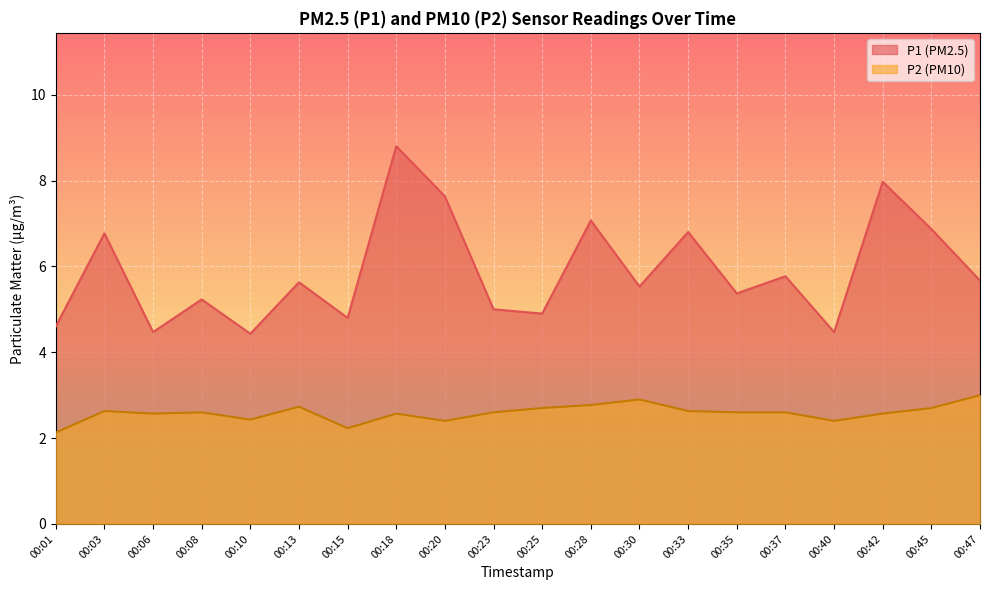

What is the highest value of the P2 line series?

3.0